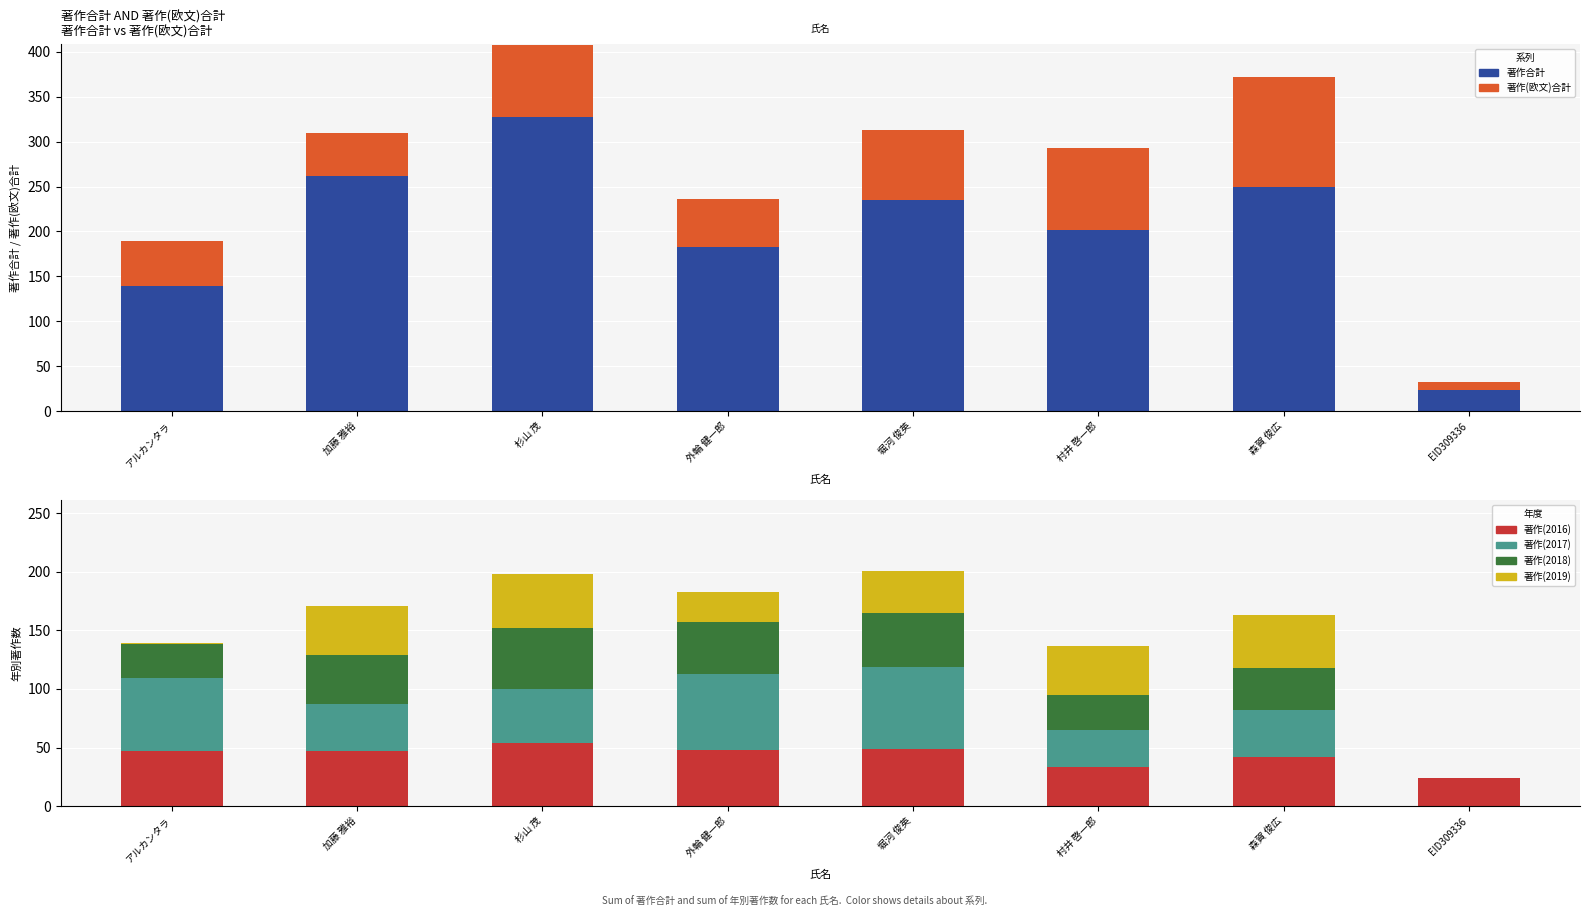

Between 外輪 健一郎 and 堀河 俊英, which series saw the biggest shift?

著作合計